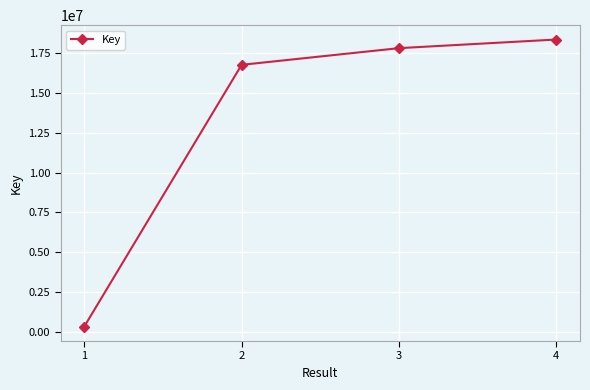

How many categories are shown in the chart?

4